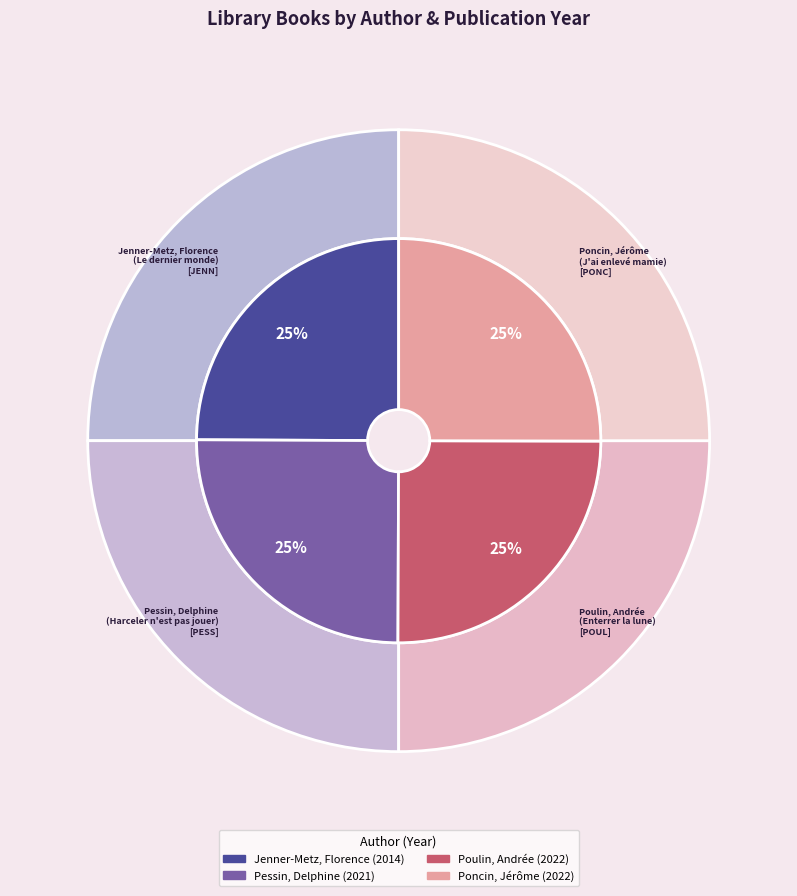

To the nearest percent, what portion does Poncin, Jérôme represent?

25%